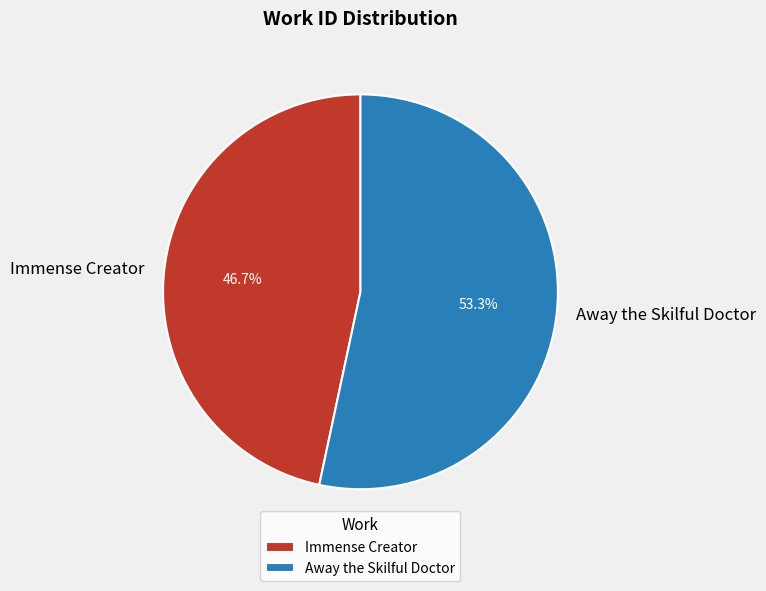

What is the smallest slice in the pie chart?

Immense Creator